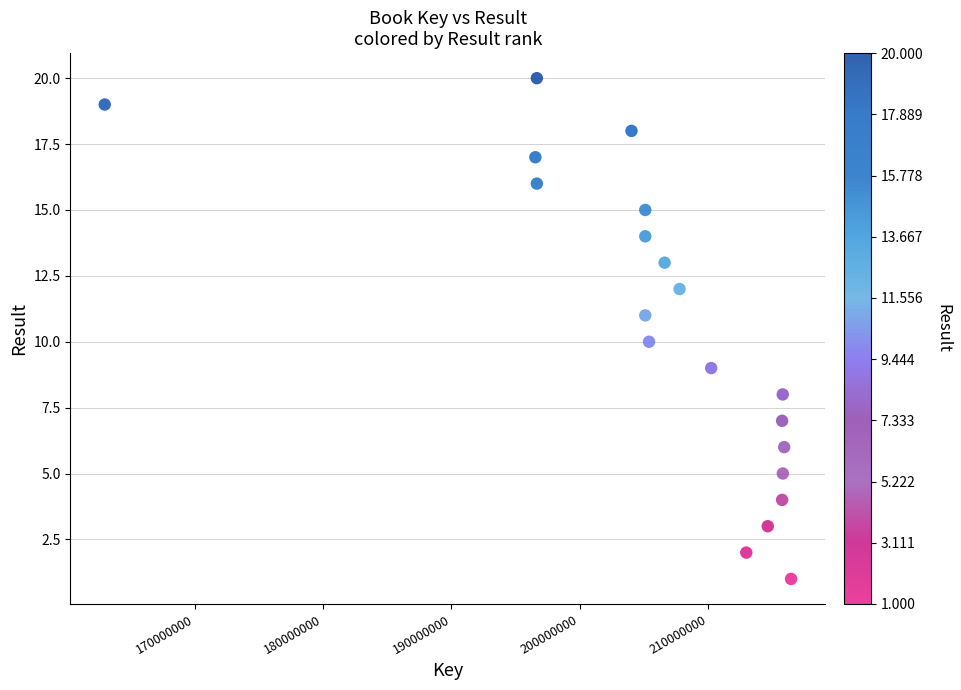

What is the range of Y values (max minus min)?

19